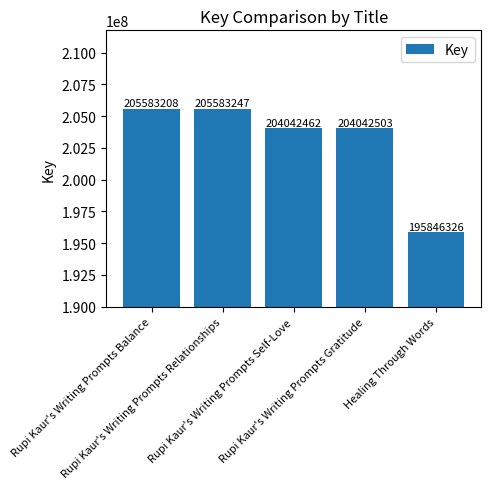

How many categories are shown in the chart?

5